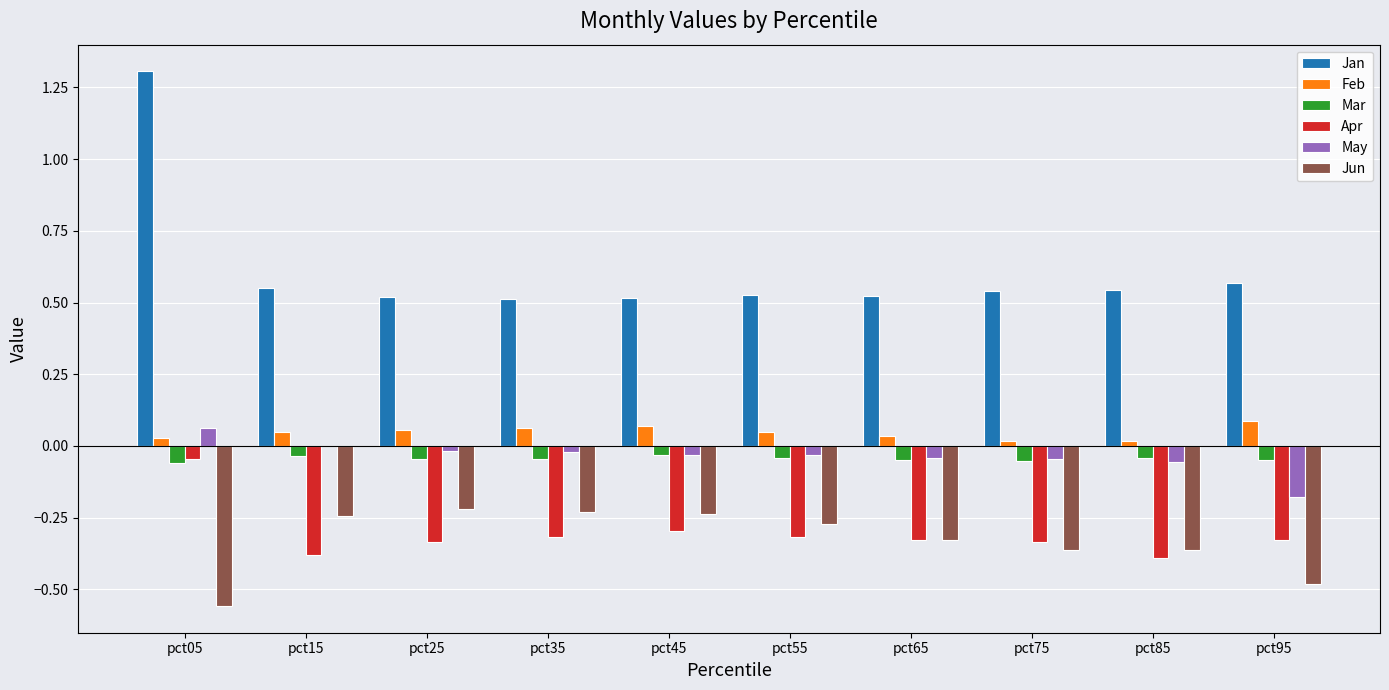

True or false: Apr has a value of -0.3 at pct95.

True